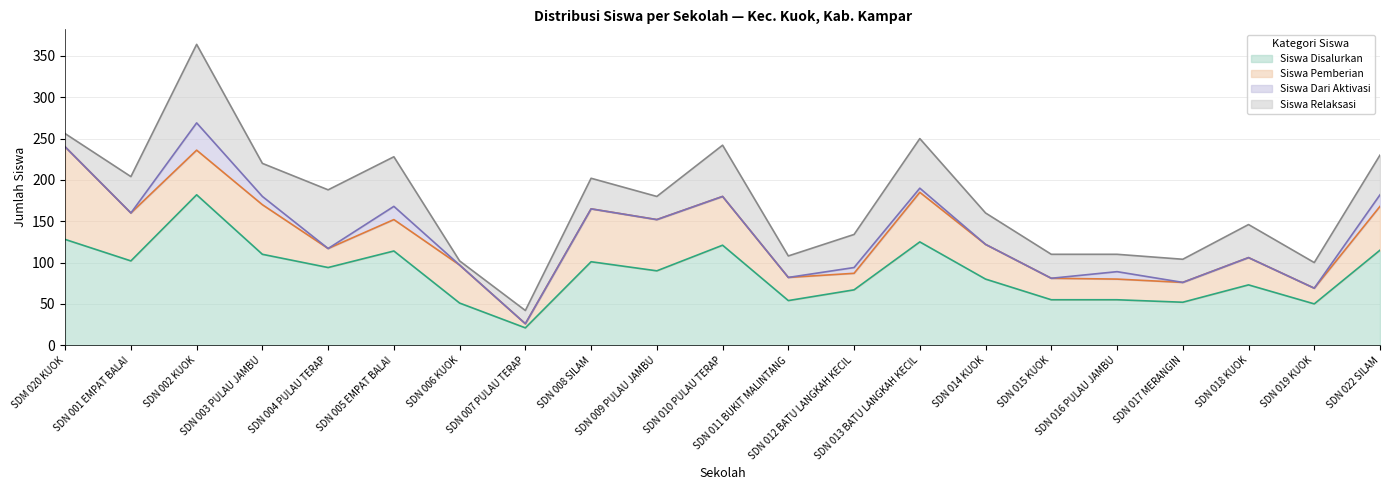

Which category has the highest value in the Siswa Disalurkan series?

SDN 002 KUOK